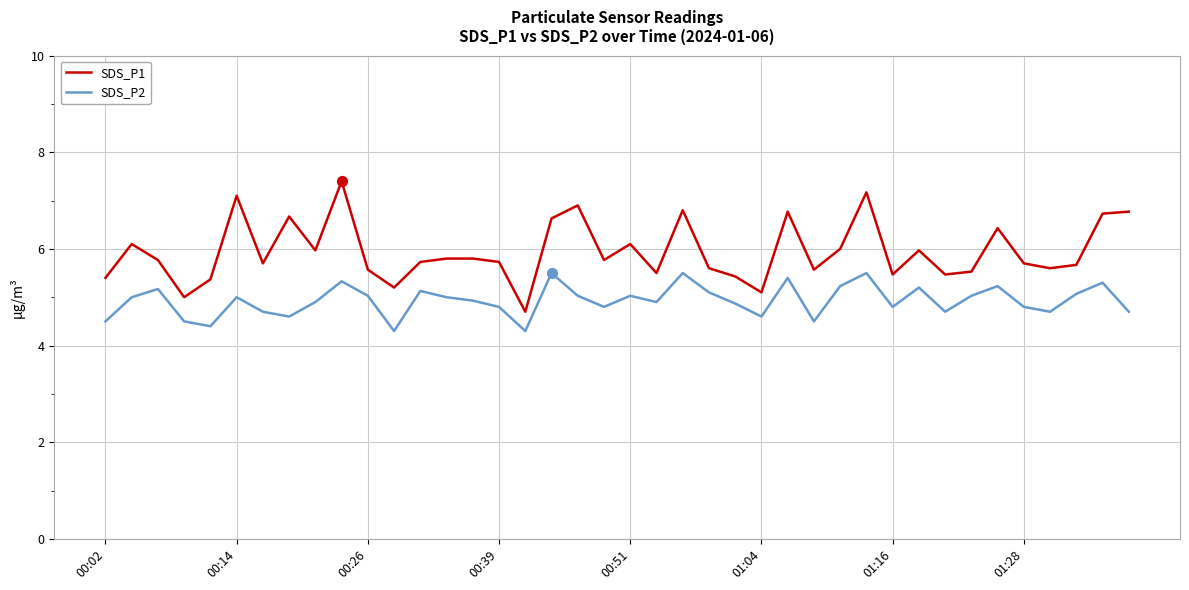

Which series has the largest total across all categories?

SDS_P1